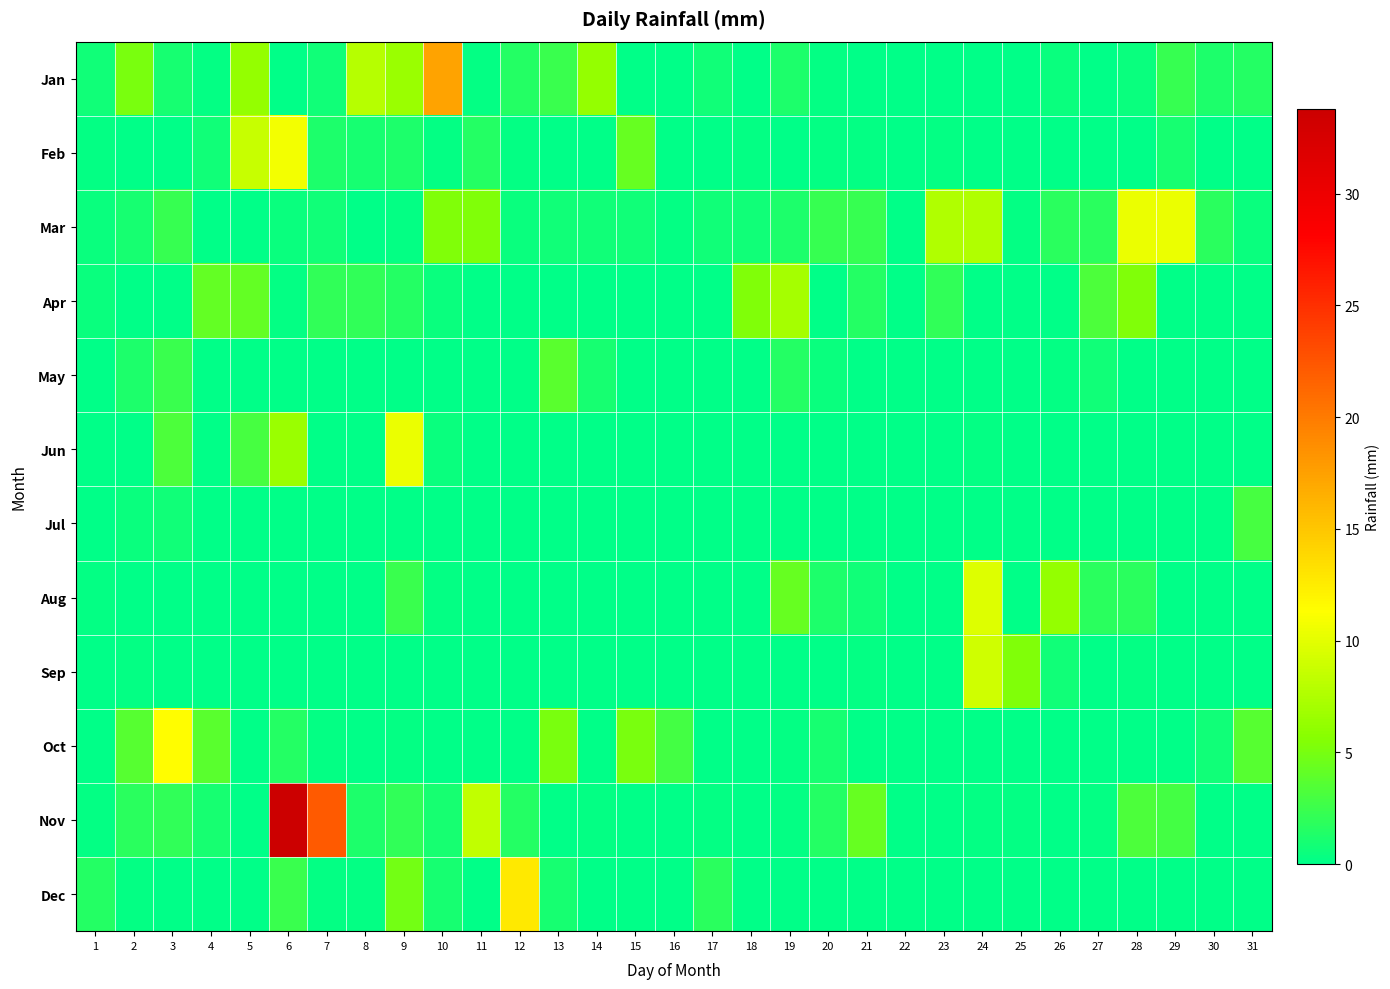

Rank the series at 3 from lowest to highest value.

Feb, Apr, Aug, Sep, Dec, Jul, Jan, Nov, Mar, May, Jun, Oct